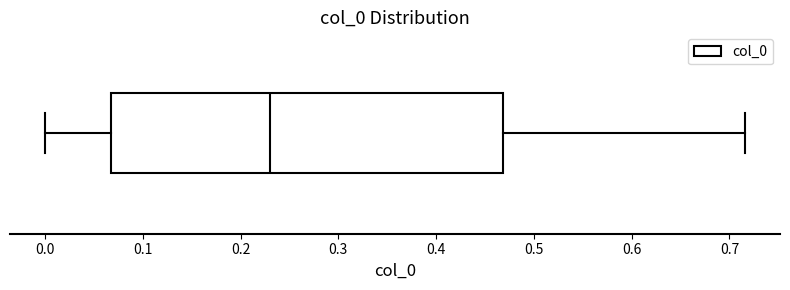

Read this box plot against the x-axis: the position of the median line, the range covered by the box, and the ends of both whiskers. The values are not printed on the chart, so give them approximately, as read against the axis.

median 0.23, box 0.07 to 0.47, whiskers 0.00 to 0.72